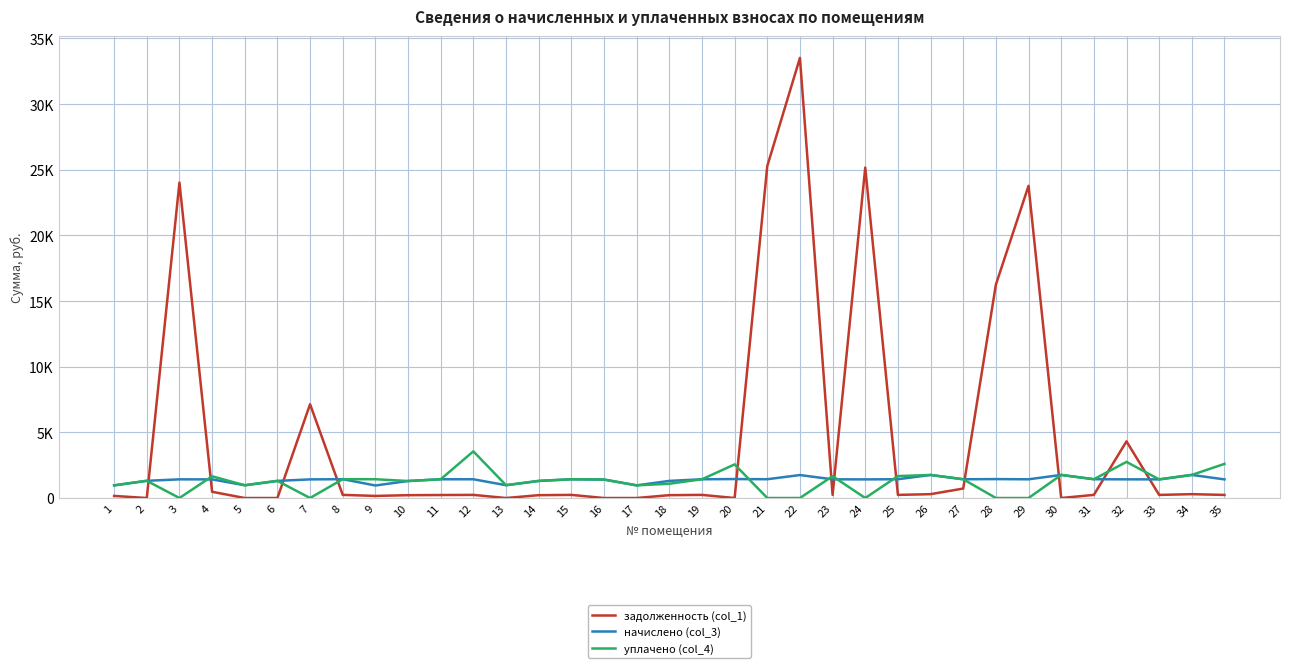

What is the difference between the maximum and second lowest values in the задолженность (col_1) series?

33515.9